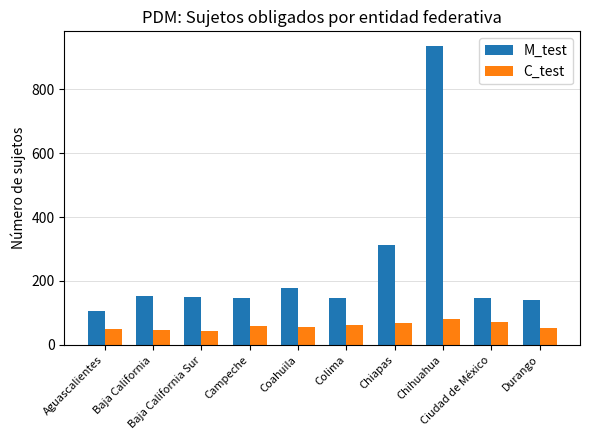

True or false: M_test has a value of 148 at Colima.

True